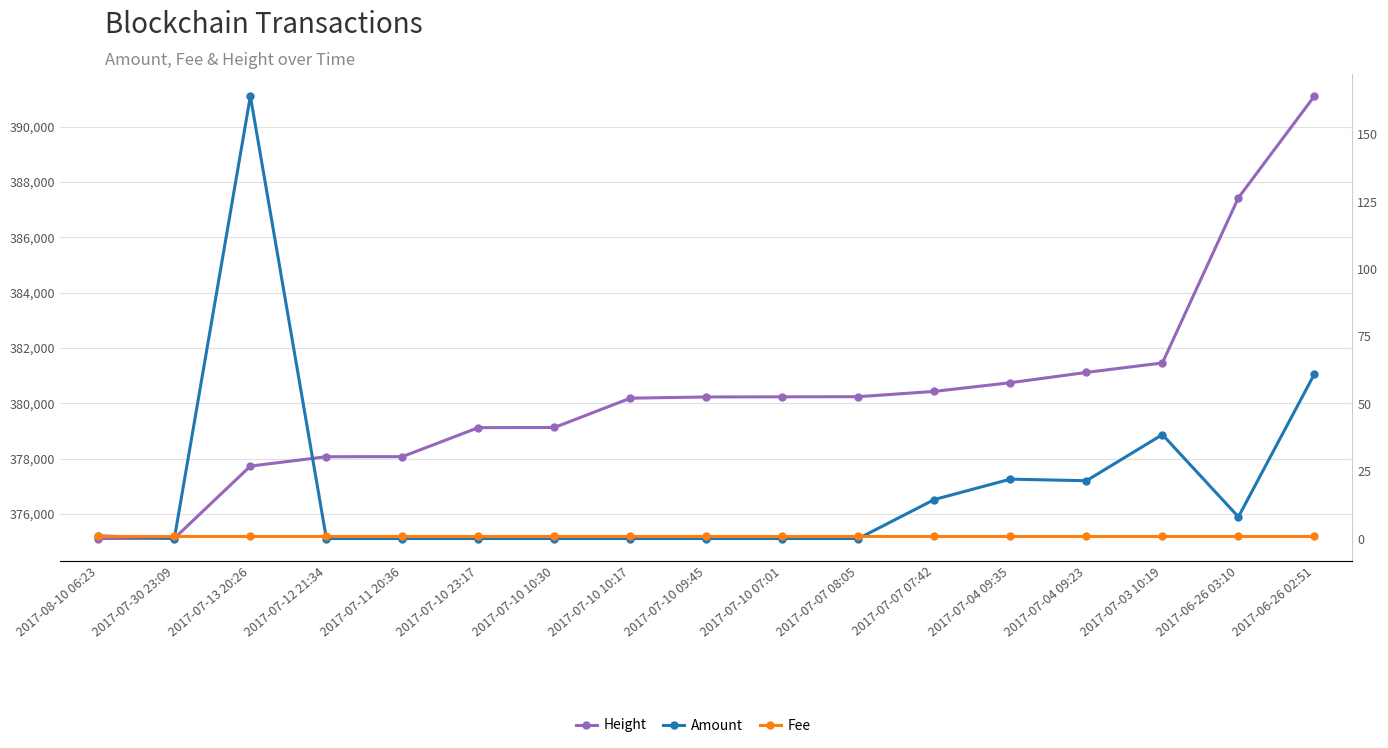

Which series has the largest total across all categories?

Height